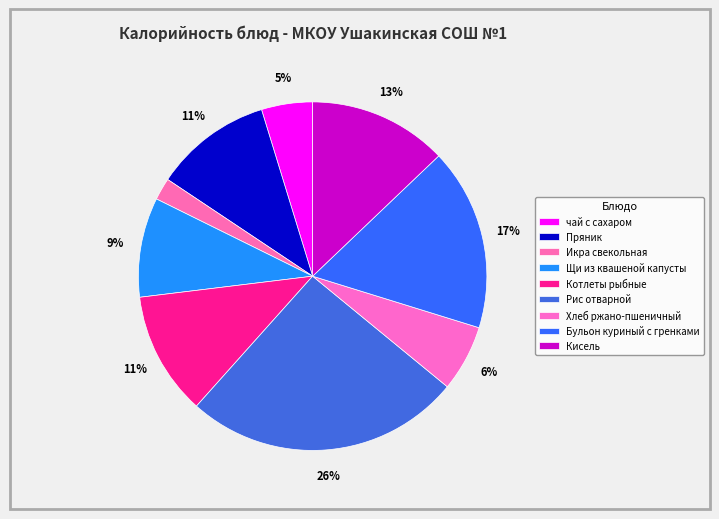

Which slice is the smallest?

Икра свекольная